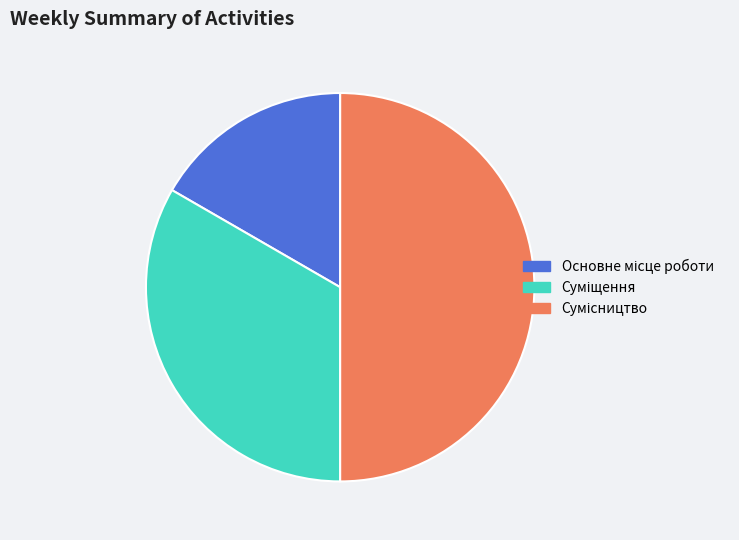

True or false: Основне місце роботи accounts for 8% of the total.

False